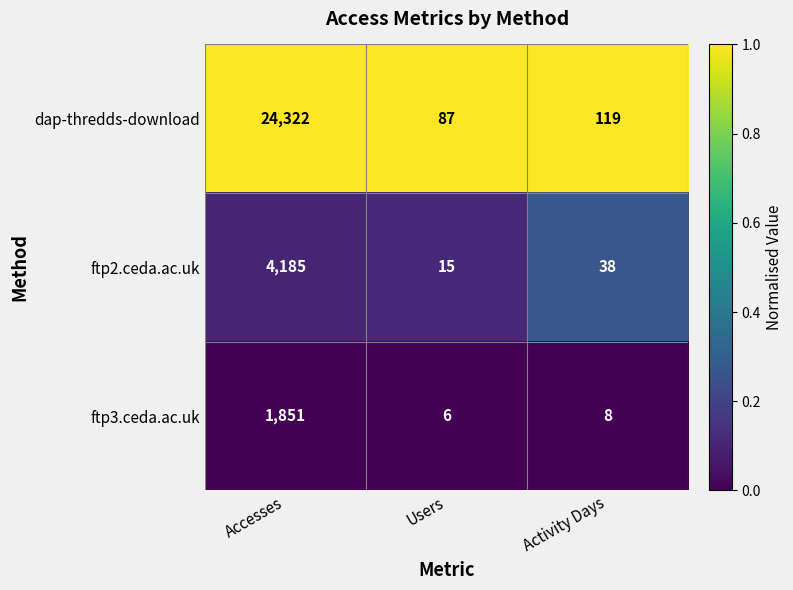

What is the difference between the maximum and minimum values in the ftp2.ceda.ac.uk series?

4170